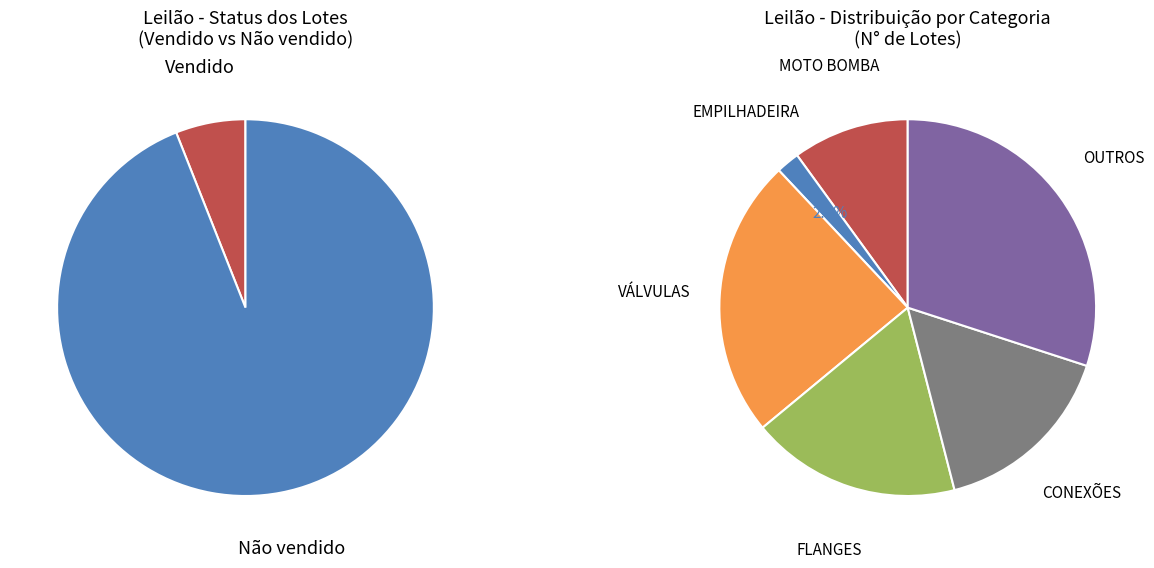

How many slices are in this pie chart?

2